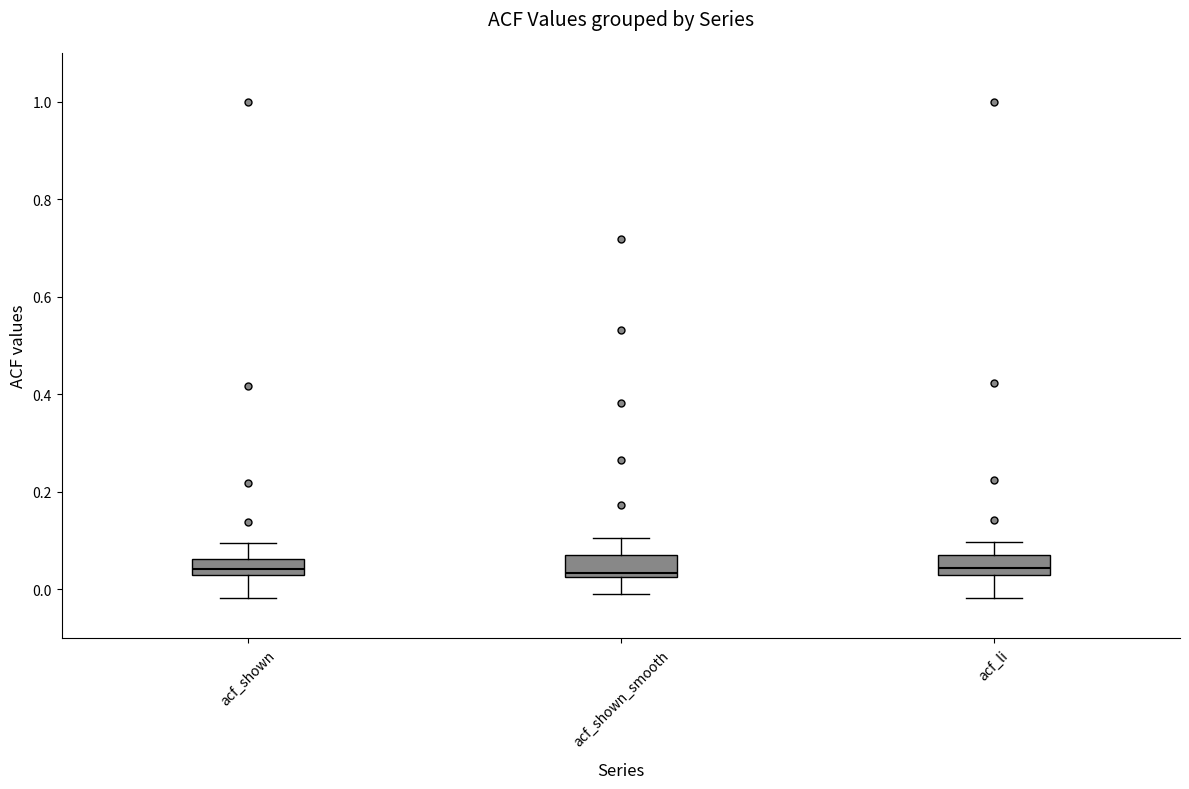

Reading left to right, transcribe this box plot: for each box, give where its median line is, the range the box spans, and where its two whiskers end, as read against the y-axis. The values are not printed on the chart, so give them approximately, as read against the axis.

acf_shown: median 0.04, box 0.02 to 0.06, whiskers -0.02 to 0.10
acf_shown_smooth: median 0.04, box 0.02 to 0.08, whiskers 0.00 to 0.10
acf_li: median 0.04, box 0.02 to 0.06, whiskers -0.02 to 0.10